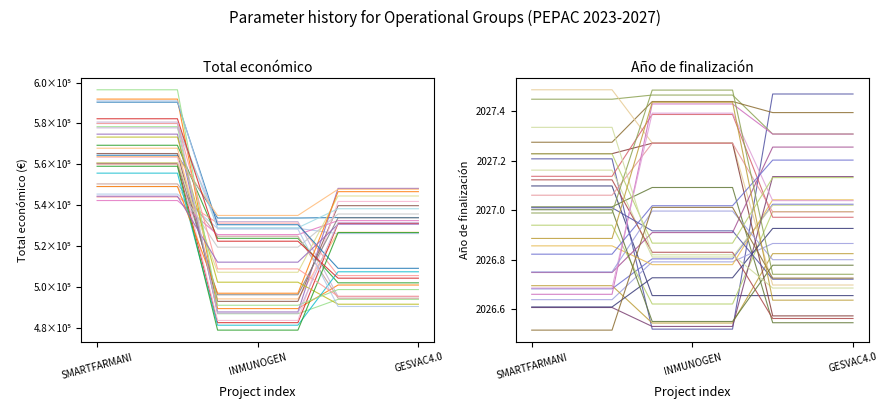

What is the average value of the Año de finalización series?

2027